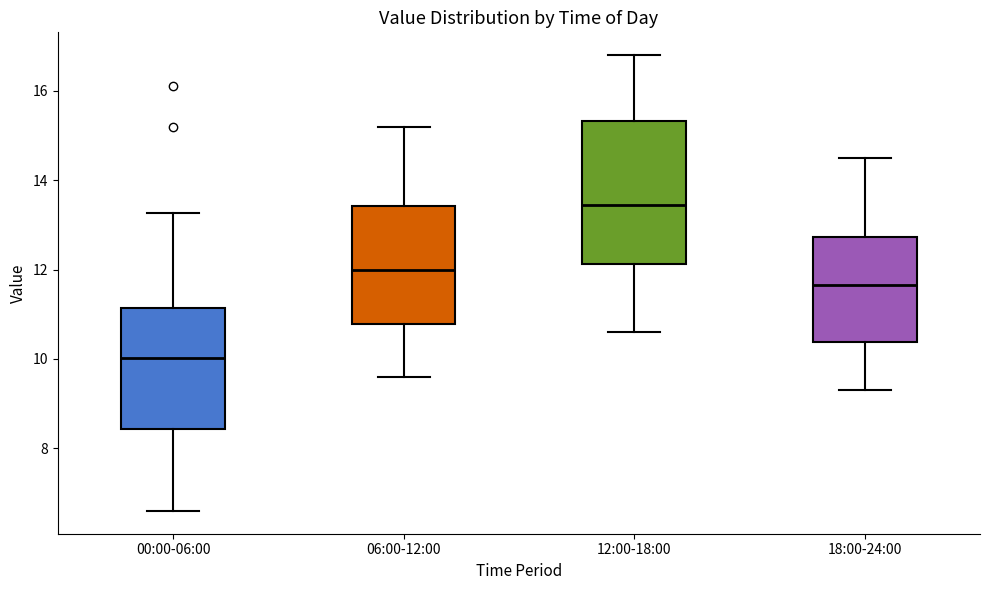

Reading left to right, read every box against the y-axis: the position of its median line, the range the box covers, and the ends of its whiskers. The values are not printed on the chart, so give them approximately, as read against the axis.

00:00-06:00: median 10.0, box 8.4 to 11.2, whiskers 6.6 to 13.2
06:00-12:00: median 12.0, box 10.8 to 13.4, whiskers 9.6 to 15.2
12:00-18:00: median 13.4, box 12.2 to 15.4, whiskers 10.6 to 16.8
18:00-24:00: median 11.6, box 10.4 to 12.8, whiskers 9.4 to 14.6